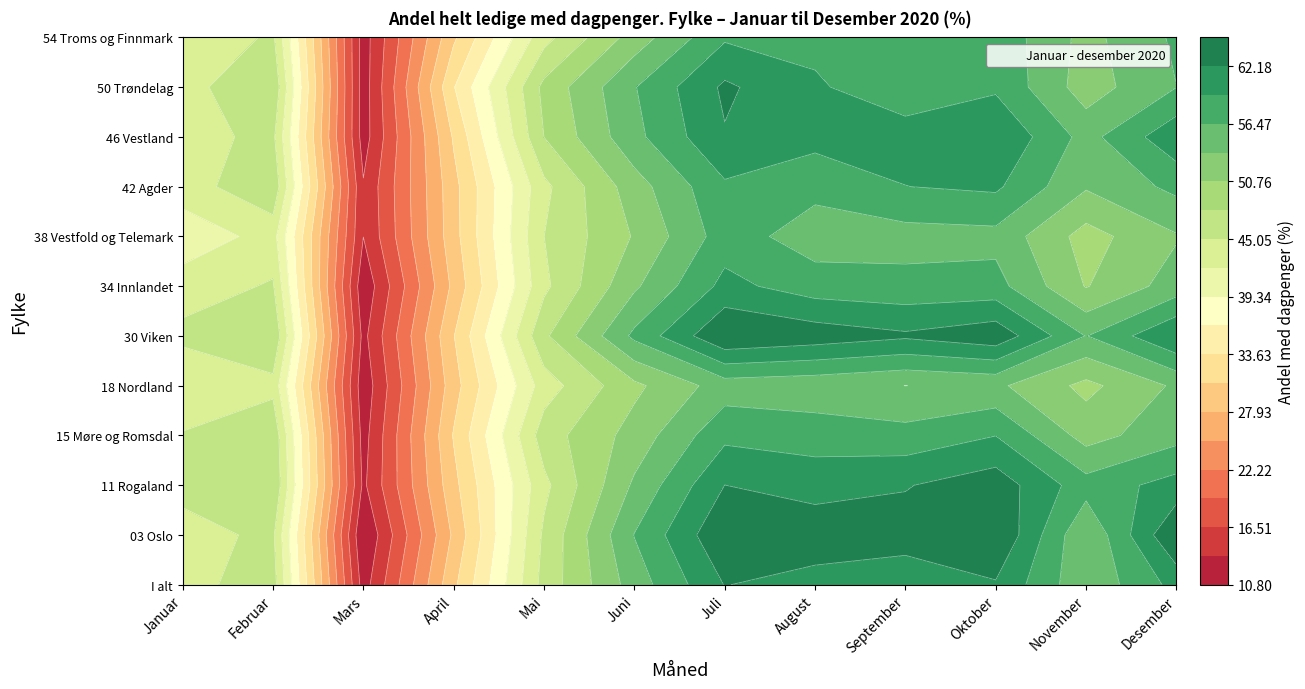

List the series in order of their peak value, highest first.

03 Oslo, 30 Viken, 11 Rogaland, 50 Trøndelag, I alt, 46 Vestland, 34 Innlandet, 42 Agder, 15 Møre og Romsdal, 54 Troms og Finnmark, 38 Vestfold og Telemark, 18 Nordland